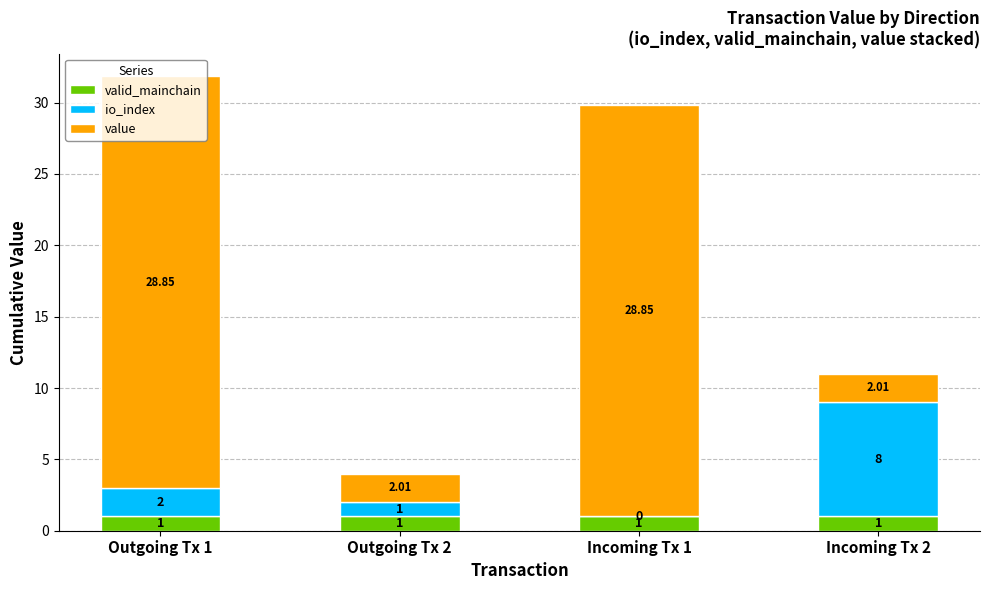

At which category is the sum across all series the highest?

Outgoing Tx 1